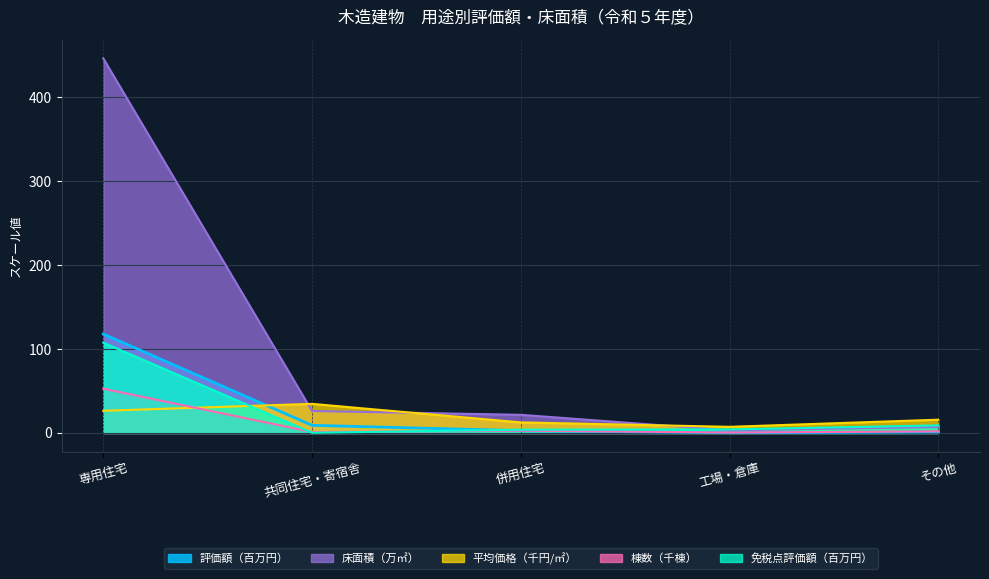

What value does the 平均価格（円/㎡） series have at 併用住宅?

12.6